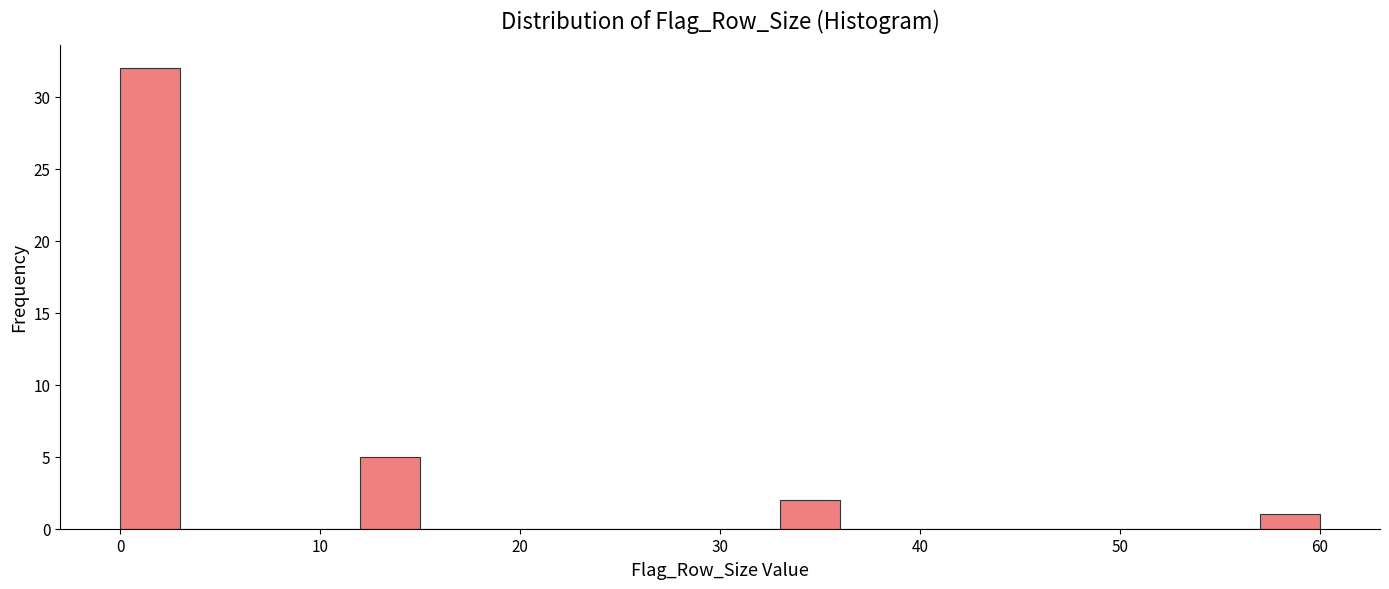

Read against the x-axis, roughly where is the centre of the tallest bar?

2